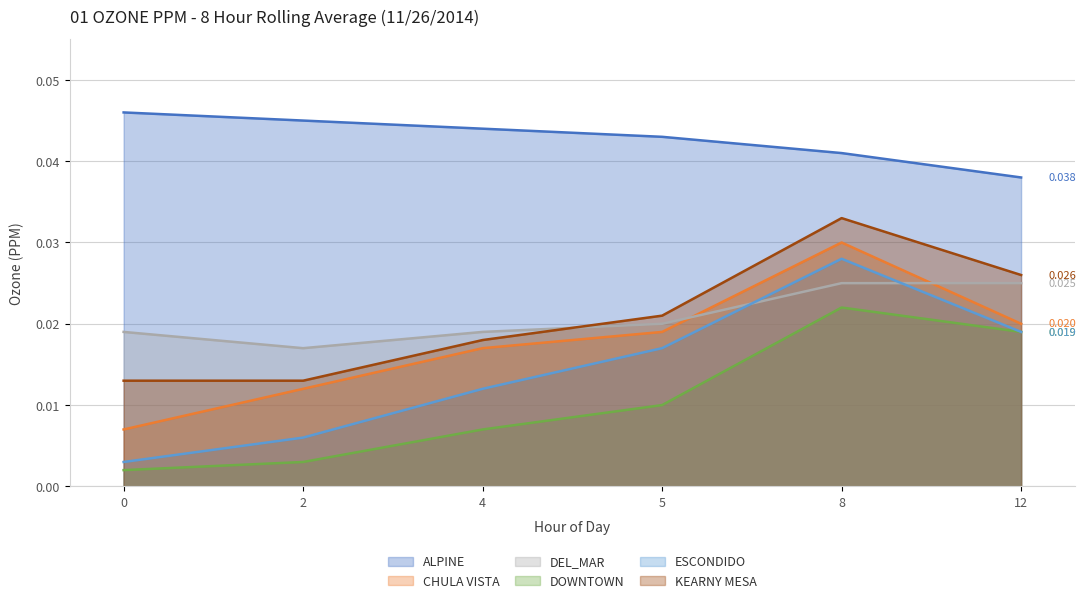

How many interior local peaks does the CHULA VISTA series have?

1